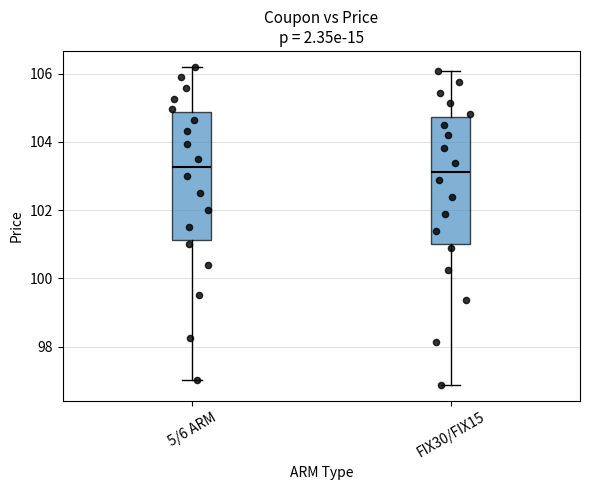

Where does the median line of the box for 5/6 ARM sit on the y-axis? The values are not printed on the chart, so give them approximately, as read against the axis.

103.2